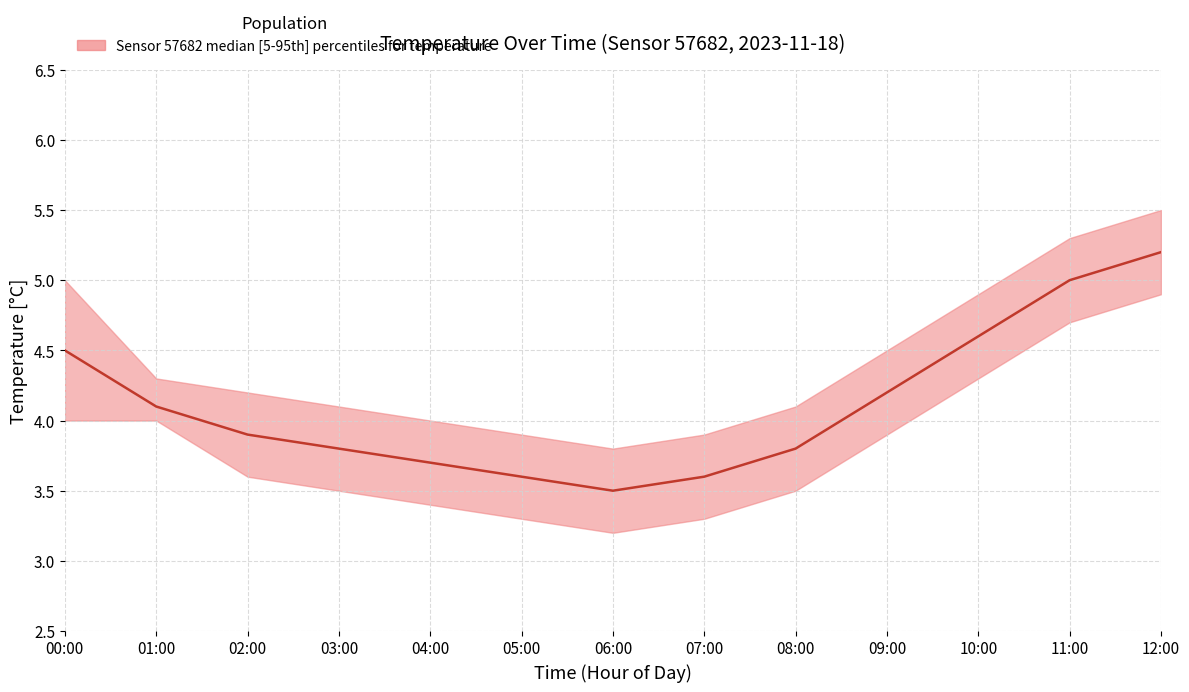

What position from the right is 00:00?

13